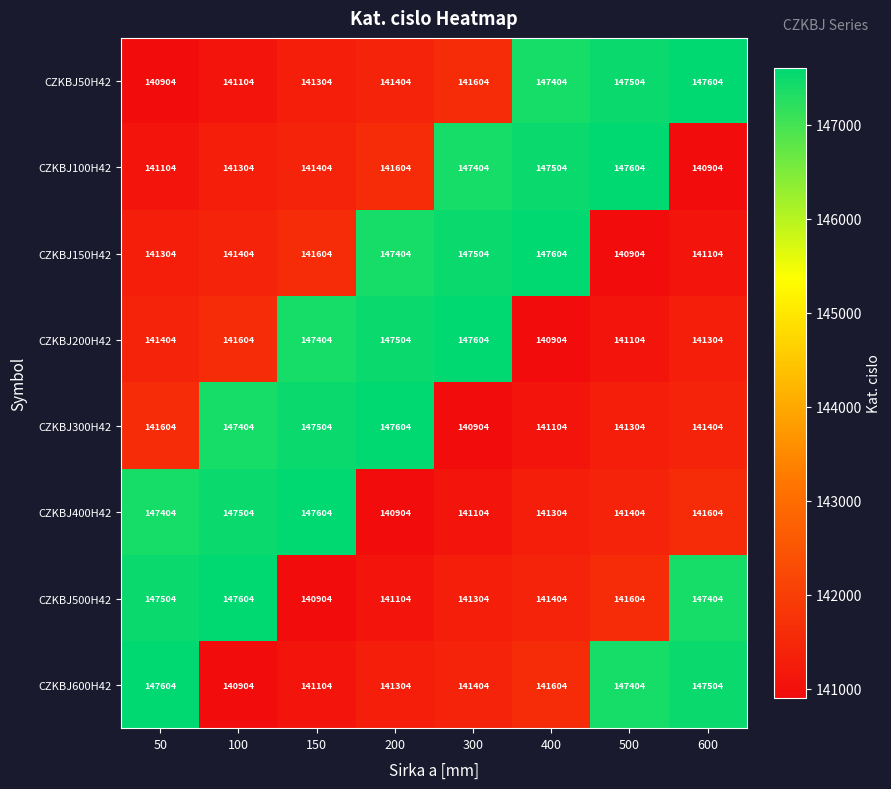

What is the difference between the maximum and minimum values in the CZKBJ150H42 series?

6700